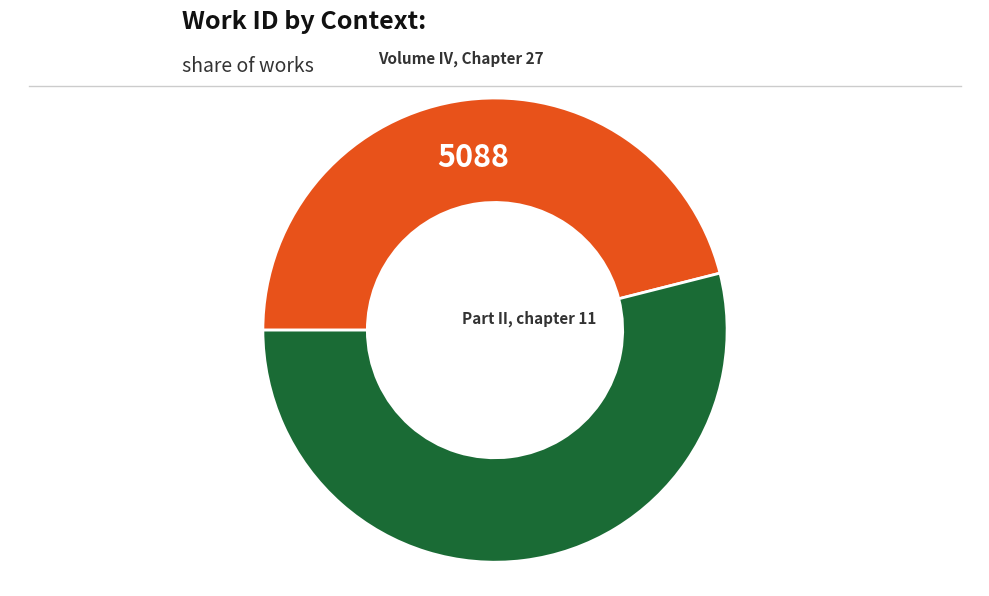

Is there any slice that represents more than half of the pie?

Yes